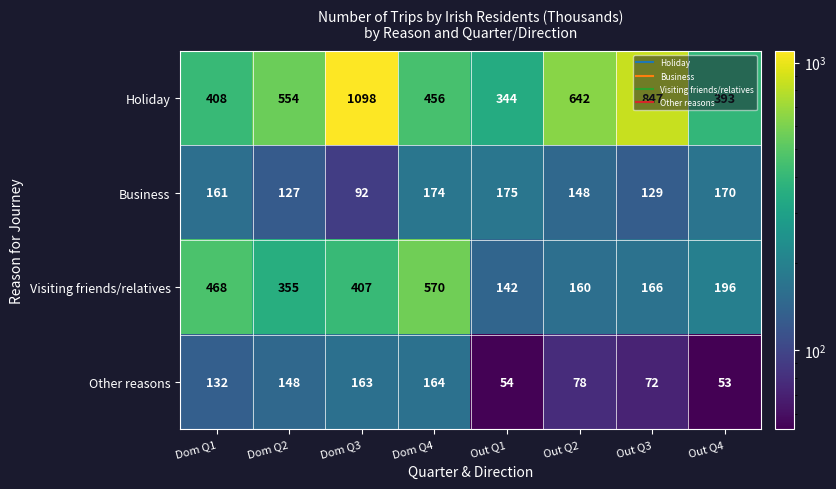

What is the difference between the maximum and second lowest values in the Visiting friends/relatives series?

410